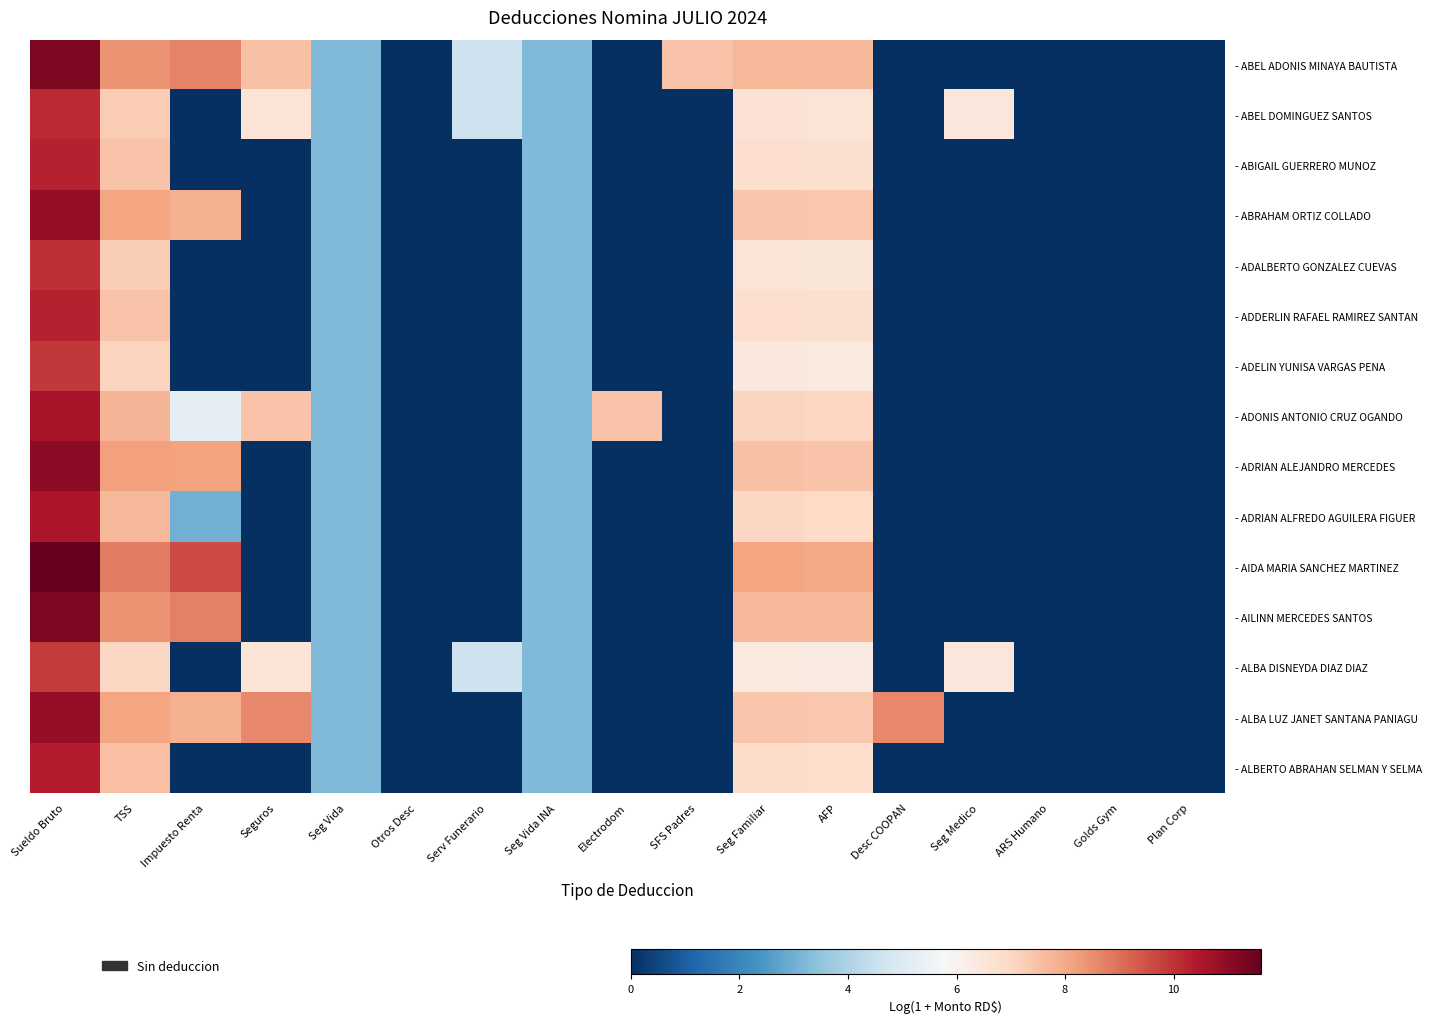

How many distinct data groups are displayed?

15